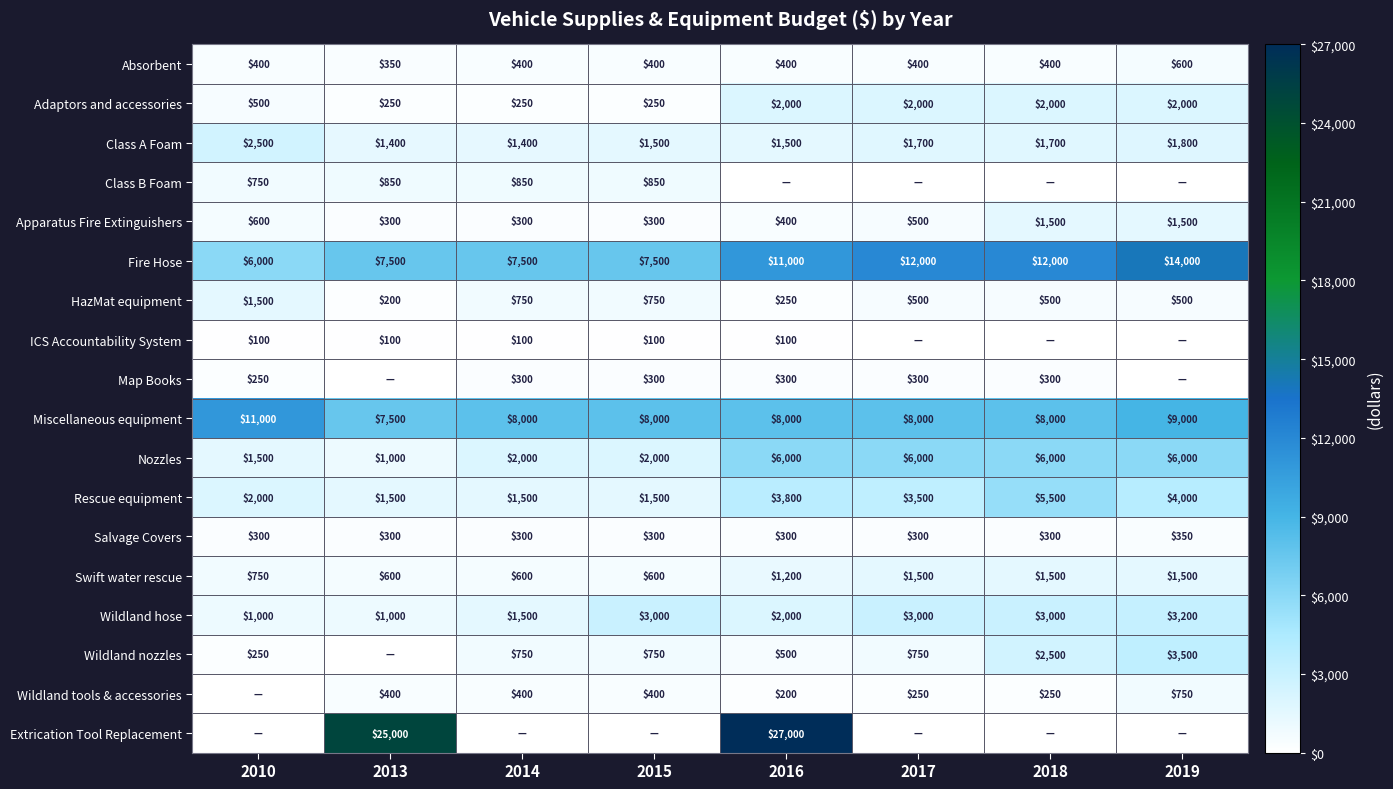

What is the difference between the maximum and minimum values in the Apparatus Fire Extinguishers series?

1200